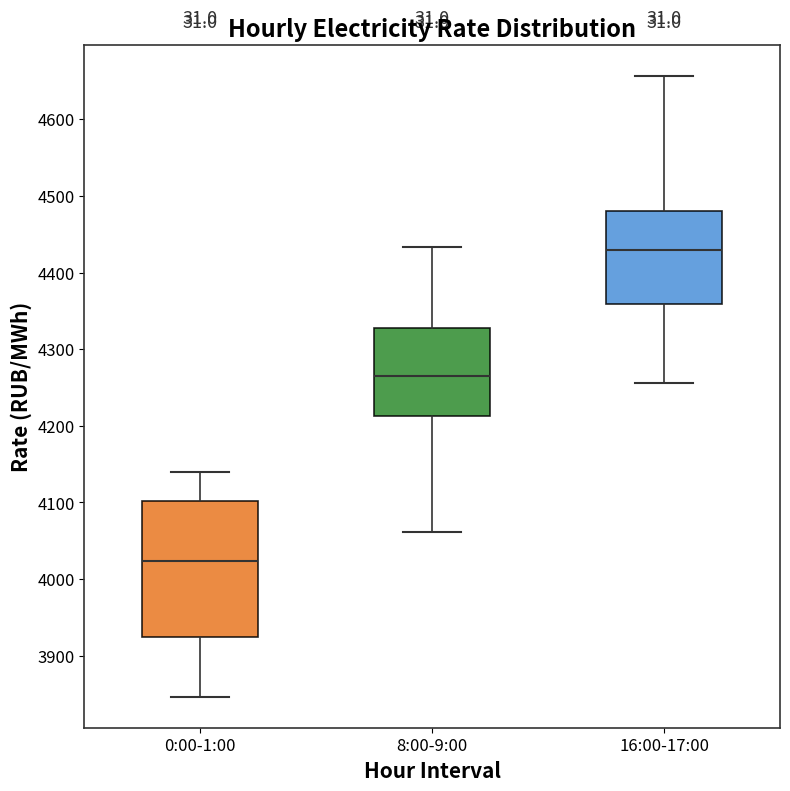

Reading left to right, transcribe this box plot: for each box, give where its median line is, the range the box spans, and where its two whiskers end, as read against the y-axis. The values are not printed on the chart, so give them approximately, as read against the axis.

0:00-1:00: median 4020, box 3920 to 4100, whiskers 3850 to 4140
8:00-9:00: median 4270, box 4210 to 4330, whiskers 4060 to 4430
16:00-17:00: median 4430, box 4360 to 4480, whiskers 4260 to 4660